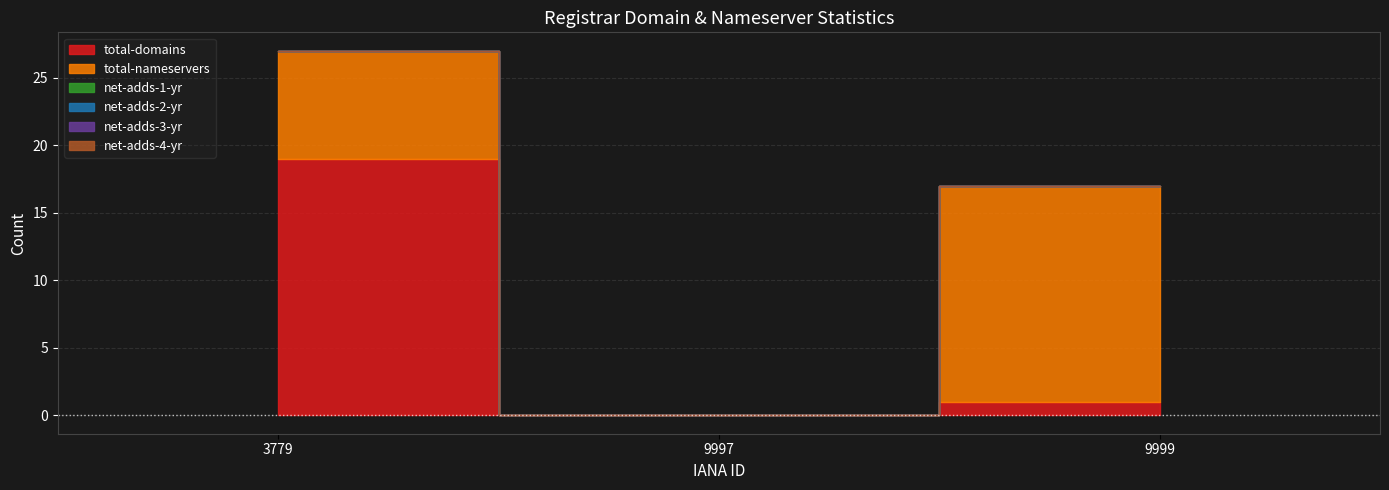

Rank the series by their maximum value, from highest to lowest.

total-domains, total-nameservers, net-adds-1-yr, net-adds-2-yr, net-adds-3-yr, net-adds-4-yr